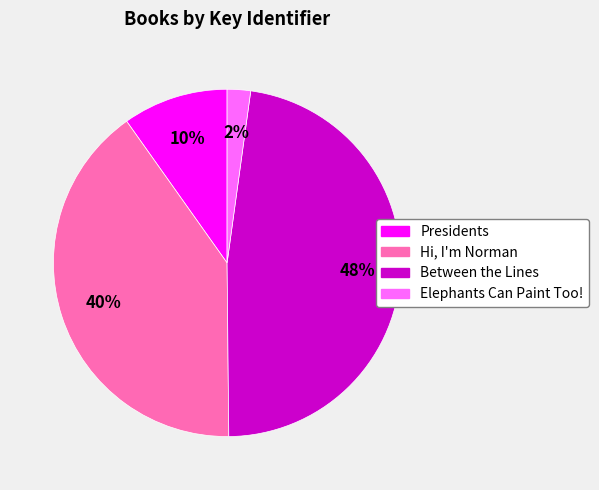

Rank the categories by value from highest to lowest.

Between the Lines, Hi, I'm Norman, Presidents, Elephants Can Paint Too!